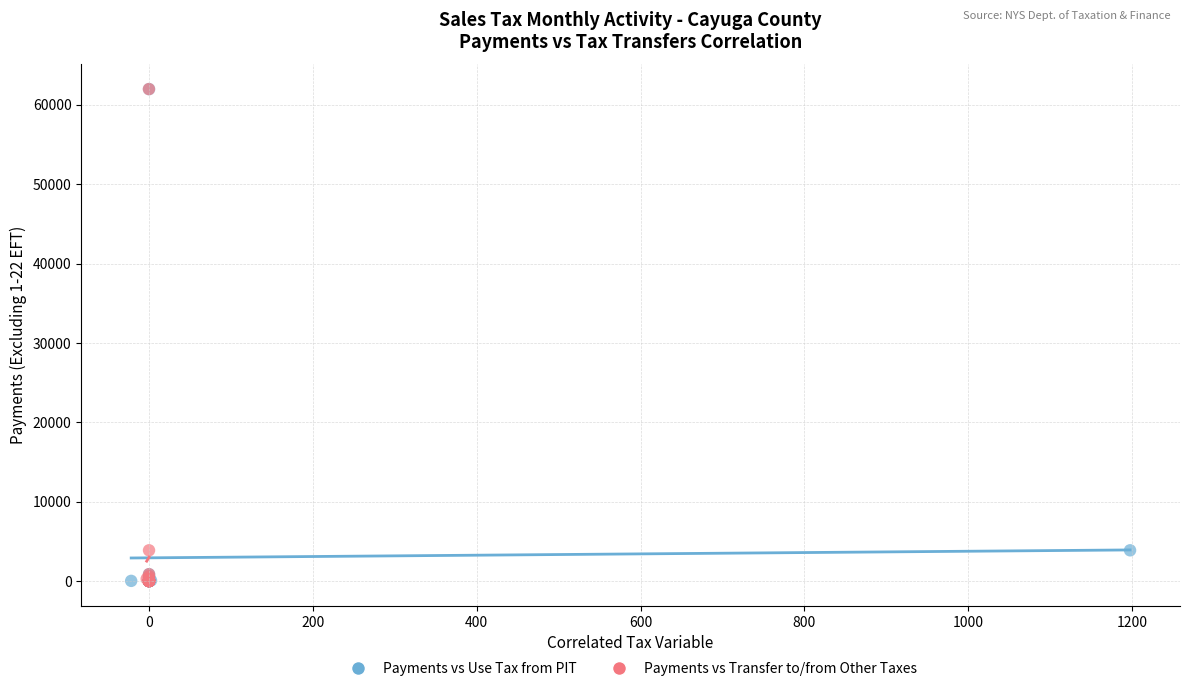

What are all the series names shown in the legend?

Payments vs Use Tax from PIT, Payments vs Transfer to/from Other Taxes